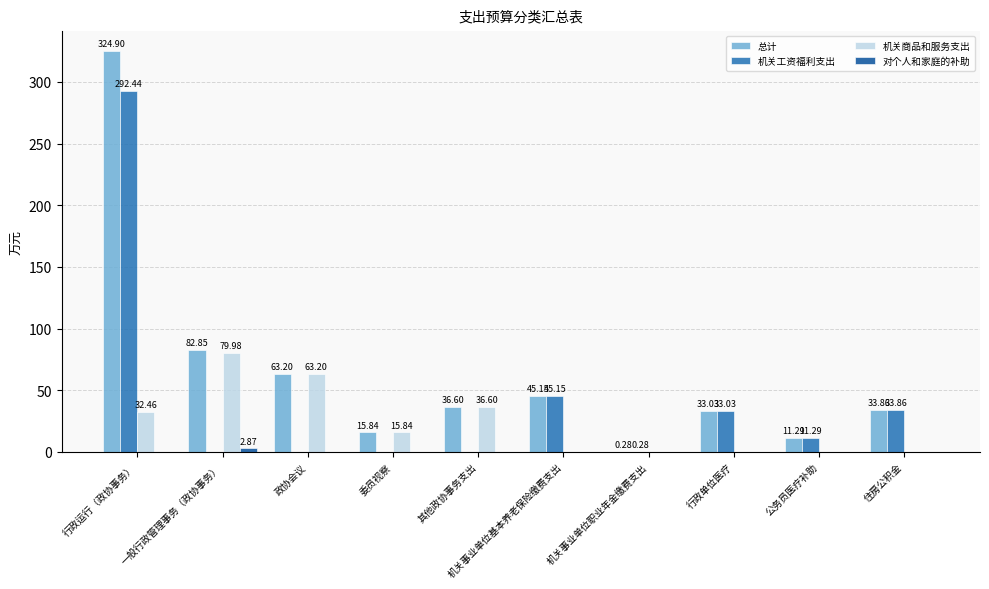

Which series has the largest total across all categories?

总计